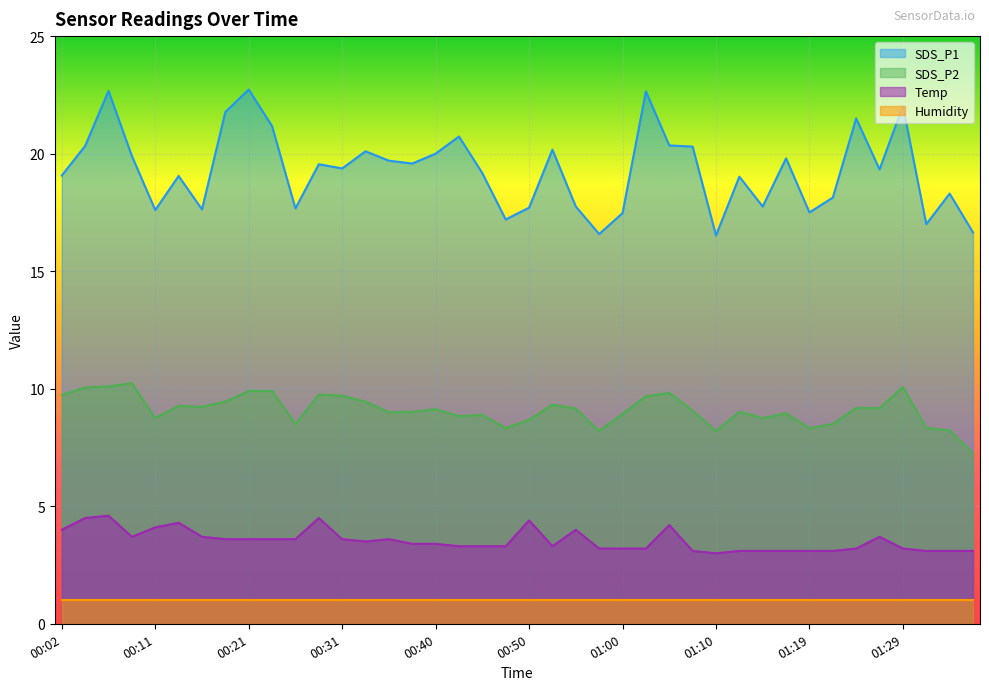

What is the difference between the SDS_P1 values at 00:53 and 00:40?

0.2